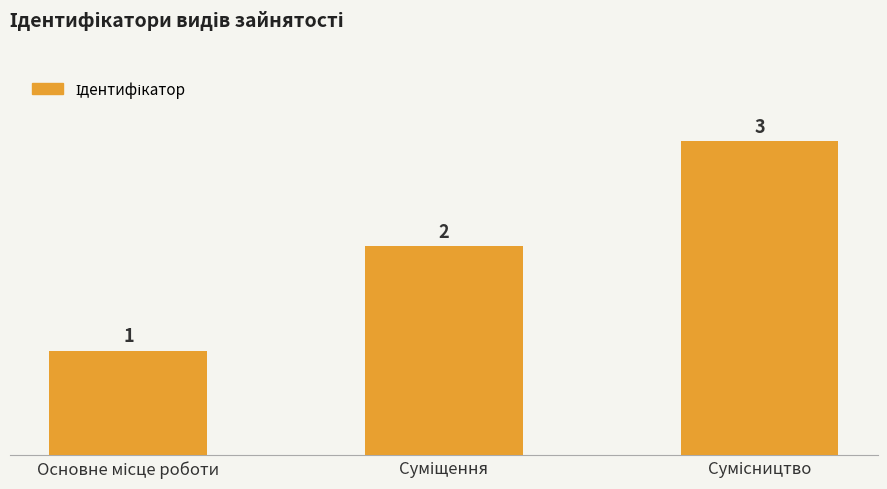

What is the maximum value shown in the chart?

3